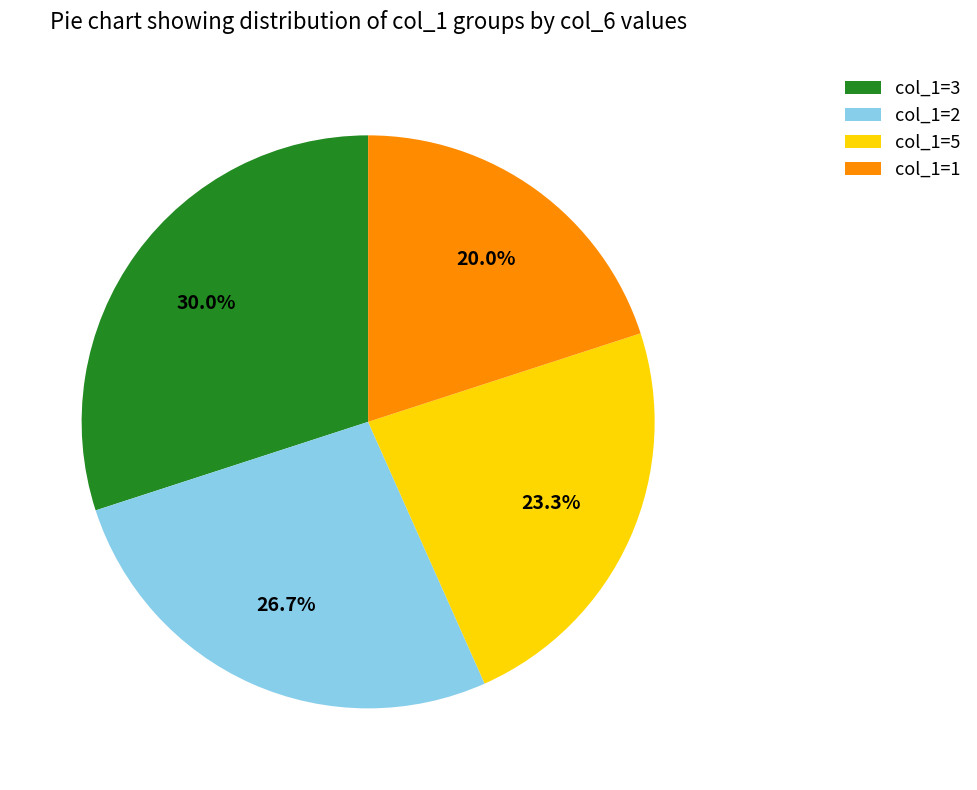

How many segments does this pie chart have?

4